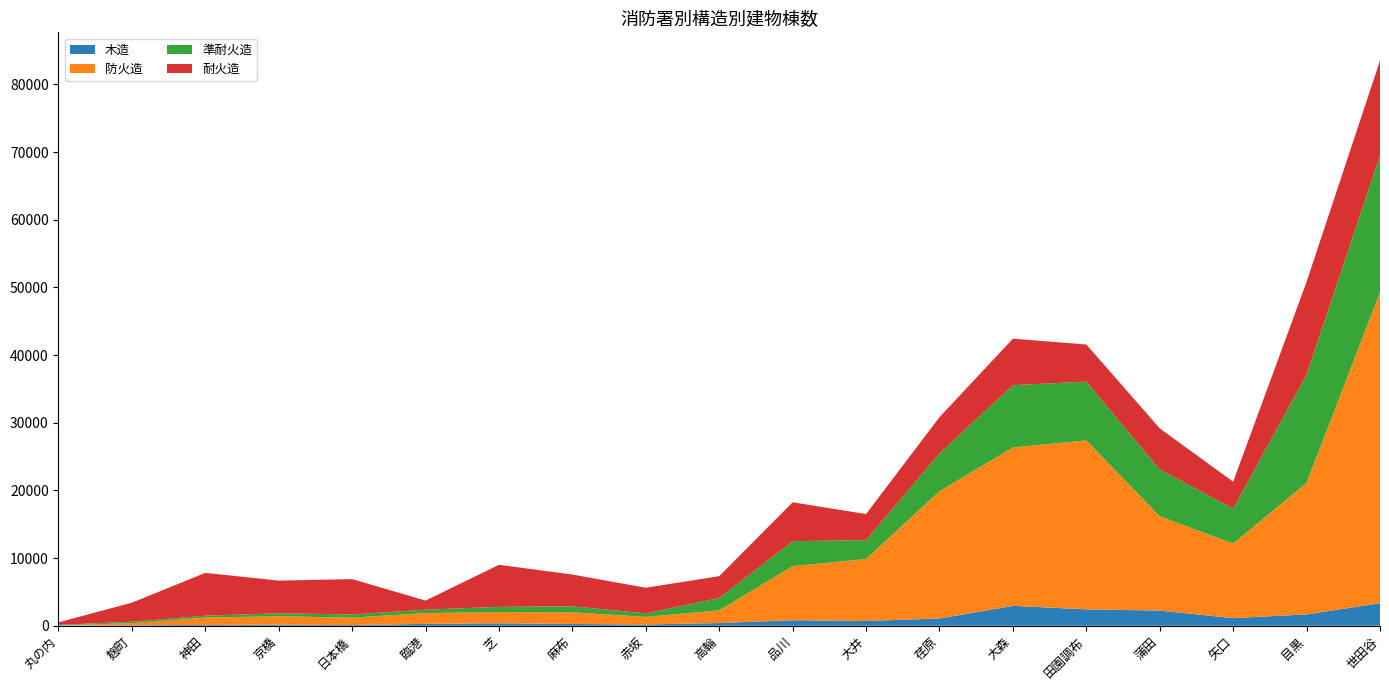

Reading left to right, list all the values displayed in this chart.

木造: 丸の内=38	麹町=71	神田=117	京橋=153	日本橋=104	臨港=276	芝=360	麻布=258	赤坂=184	高輪=398	品川=809	大井=700	荏原=1067	大森=2933	田園調布=2425	蒲田=2238	矢口=1127	目黒=1676	世田谷=3327
防火造: 丸の内=23	麹町=298	神田=1089	京橋=1248	日本橋=1089	臨港=1596	芝=1652	麻布=1724	赤坂=1122	高輪=1875	品川=7990	大井=9163	荏原=18813	大森=23416	田園調布=24966	蒲田=13942	矢口=11011	目黒=19443	世田谷=45934
準耐火造: 丸の内=74	麹町=220	神田=276	京橋=442	日本橋=475	臨港=507	芝=778	麻布=894	赤坂=518	高輪=1832	品川=3698	大井=2788	荏原=5585	大森=9197	田園調布=8688	蒲田=6913	矢口=5166	目黒=15989	世田谷=20225
耐火造: 丸の内=366	麹町=2817	神田=6331	京橋=4826	日本橋=5224	臨港=1339	芝=6215	麻布=4689	赤坂=3787	高輪=3225	品川=5746	大井=3854	荏原=5364	大森=6874	田園調布=5484	蒲田=6076	矢口=3978	目黒=13718	世田谷=14035